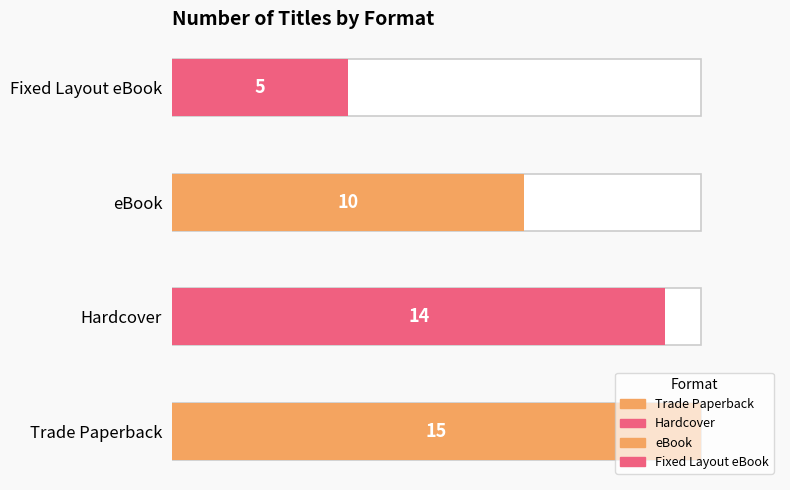

Is it true that the value at eBook is 10?

True